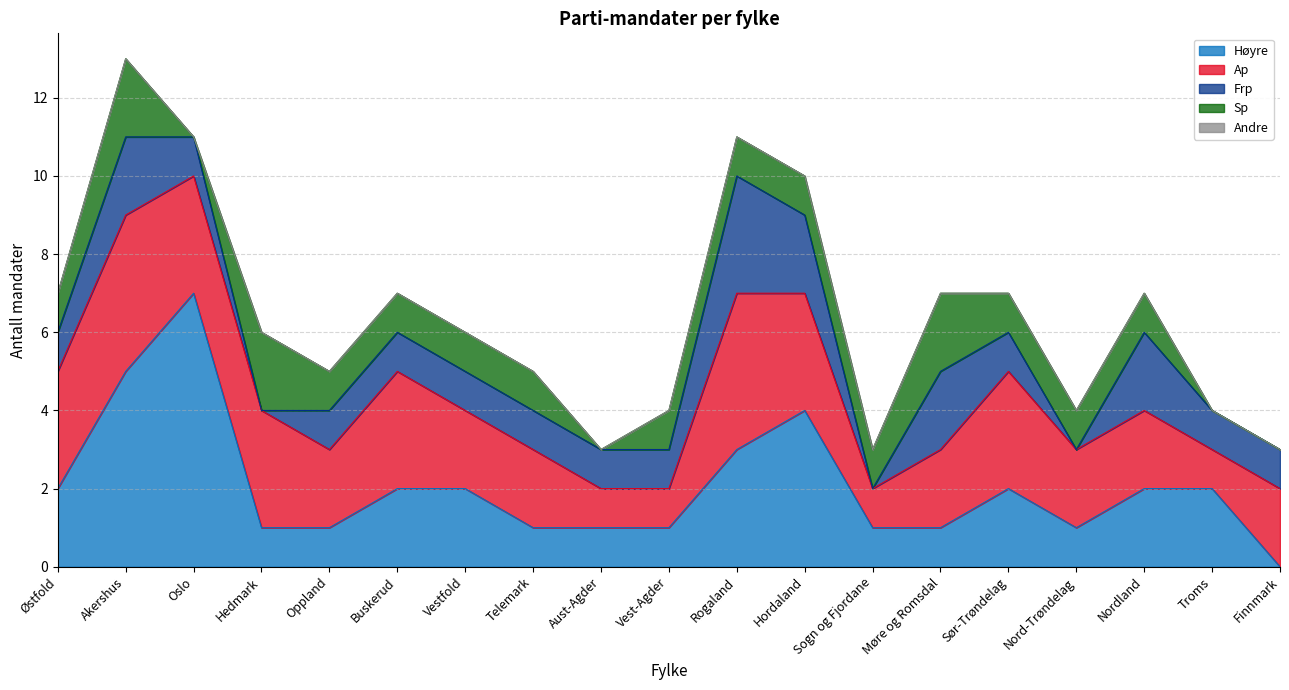

The value of Frp at Akershus is 2. True or false?

True